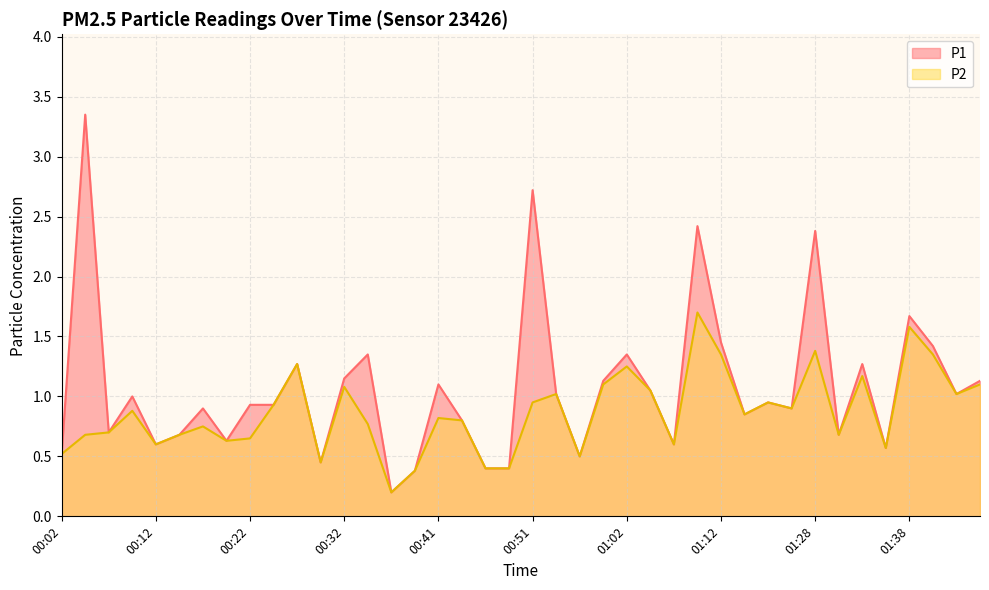

Reading left to right, what are all the values shown in this chart?

P1: 00:02=0.5	00:04=3.4	00:07=0.7	00:09=1.0	00:12=0.6	00:14=0.7	00:17=0.9	00:19=0.6	00:22=0.9	00:24=0.9	00:27=1.3	00:29=0.5	00:32=1.1	00:34=1.4	00:36=0.2	00:39=0.4	00:41=1.1	00:44=0.8	00:46=0.4	00:49=0.4	00:51=2.7	00:54=1.0	00:56=0.5	00:59=1.1	01:02=1.4	01:04=1.1	01:07=0.6	01:10=2.4	01:12=1.4	01:15=0.8	01:17=0.9	01:25=0.9	01:28=2.4	01:30=0.7	01:33=1.3	01:35=0.6	01:38=1.7	01:40=1.4	01:43=1.0	01:45=1.1
P2: 00:02=0.5	00:04=0.7	00:07=0.7	00:09=0.9	00:12=0.6	00:14=0.7	00:17=0.8	00:19=0.6	00:22=0.7	00:24=0.9	00:27=1.3	00:29=0.5	00:32=1.1	00:34=0.8	00:36=0.2	00:39=0.4	00:41=0.8	00:44=0.8	00:46=0.4	00:49=0.4	00:51=0.9	00:54=1.0	00:56=0.5	00:59=1.1	01:02=1.2	01:04=1.1	01:07=0.6	01:10=1.7	01:12=1.4	01:15=0.8	01:17=0.9	01:25=0.9	01:28=1.4	01:30=0.7	01:33=1.2	01:35=0.6	01:38=1.6	01:40=1.4	01:43=1.0	01:45=1.1